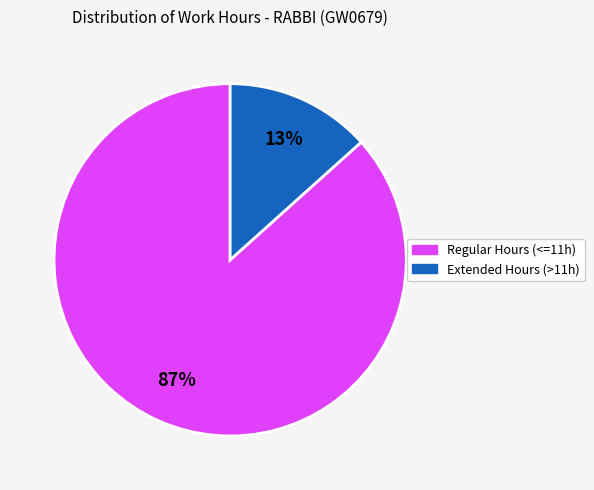

Is there any slice that represents more than half of the pie?

Yes